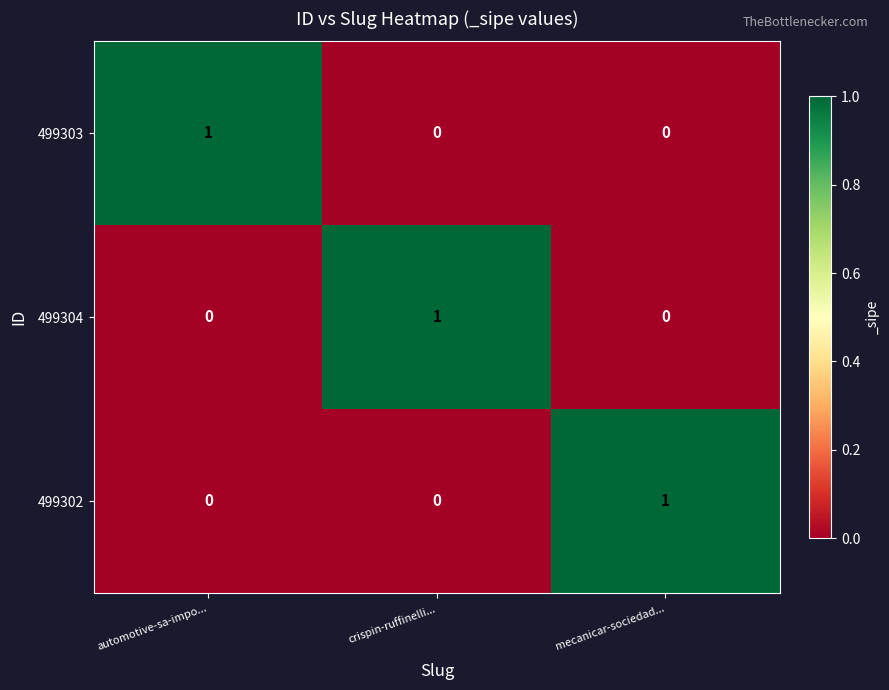

At how many categories does at least one series exceed 0?

3